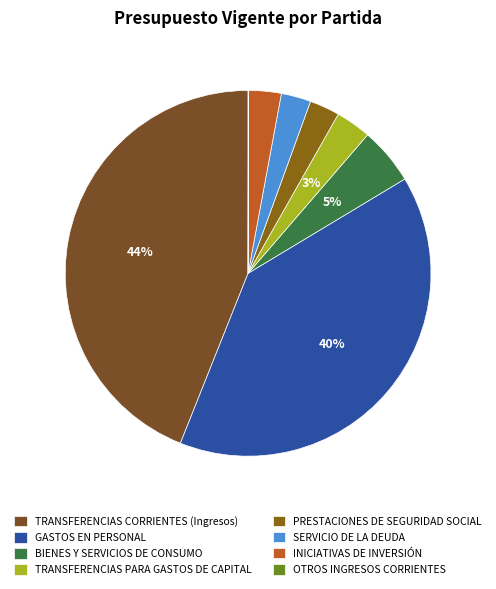

Is it true that PRESTACIONES DE SEGURIDAD SOCIAL is 14% of the pie?

False